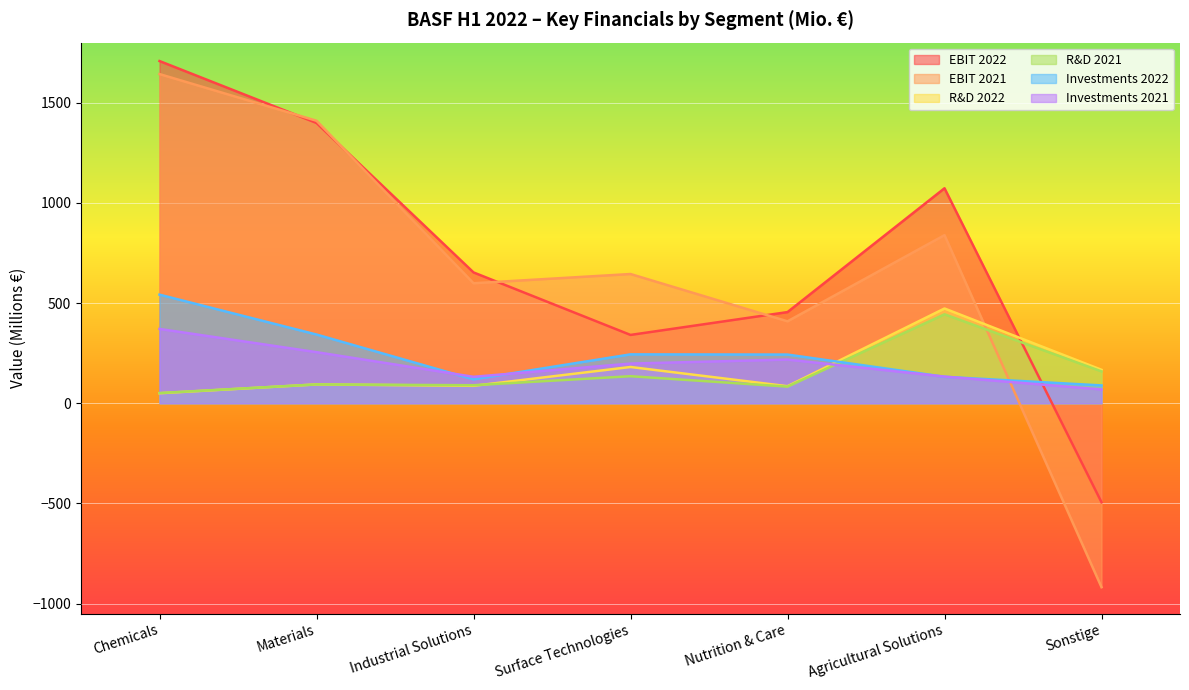

How many intersections are there between Investments 2021 and R&D 2022?

1